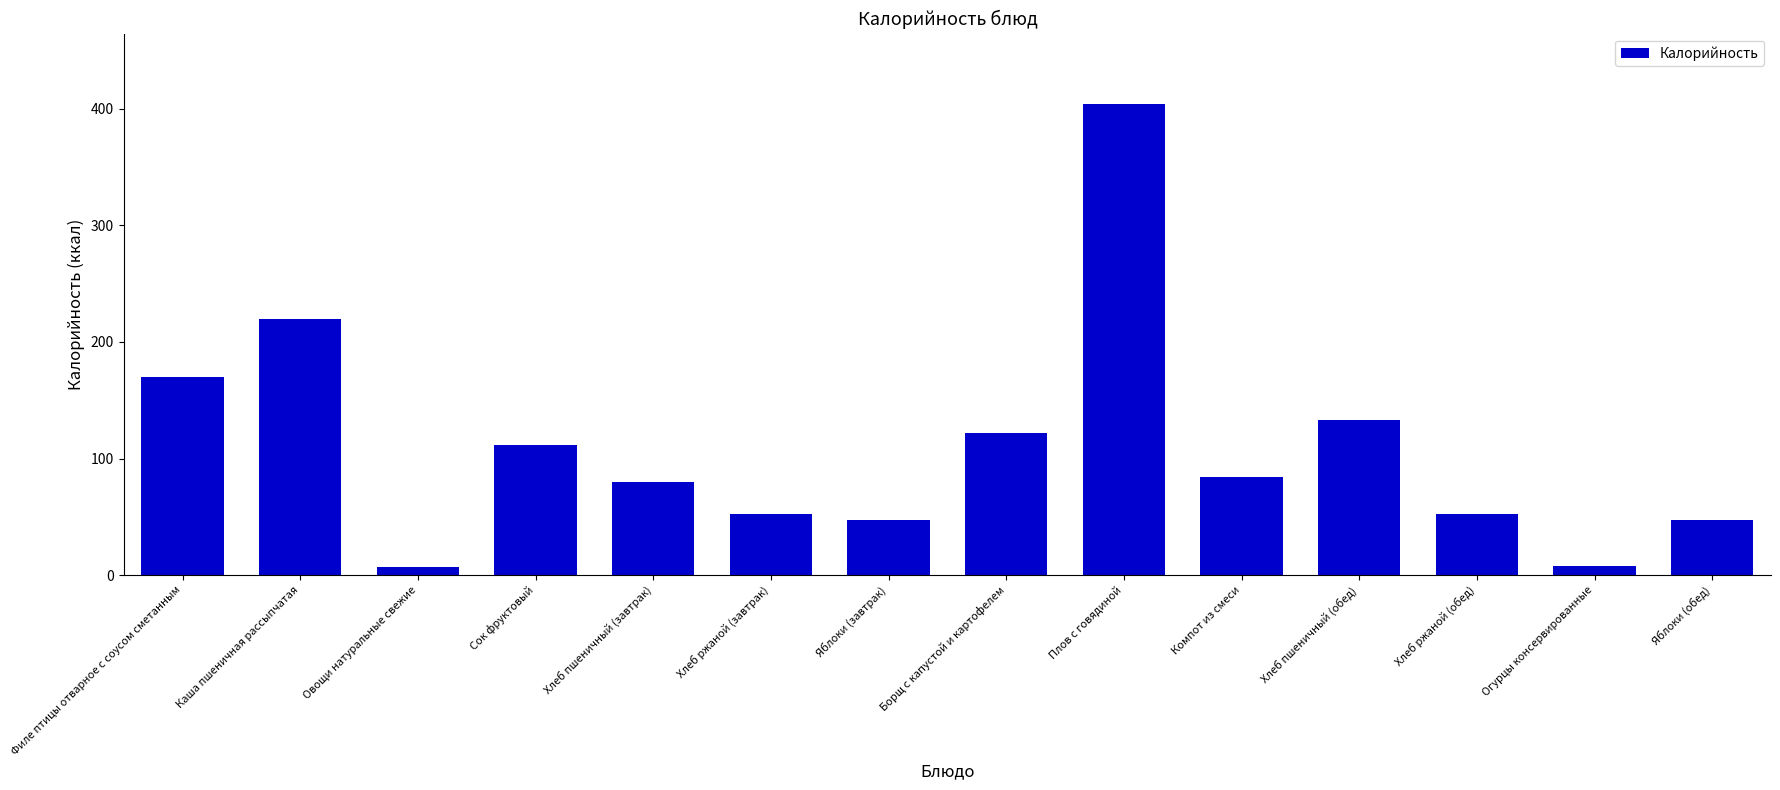

What is the difference between the values at Филе птицы отварное с соусом сметанным and Сок фруктовый?

58